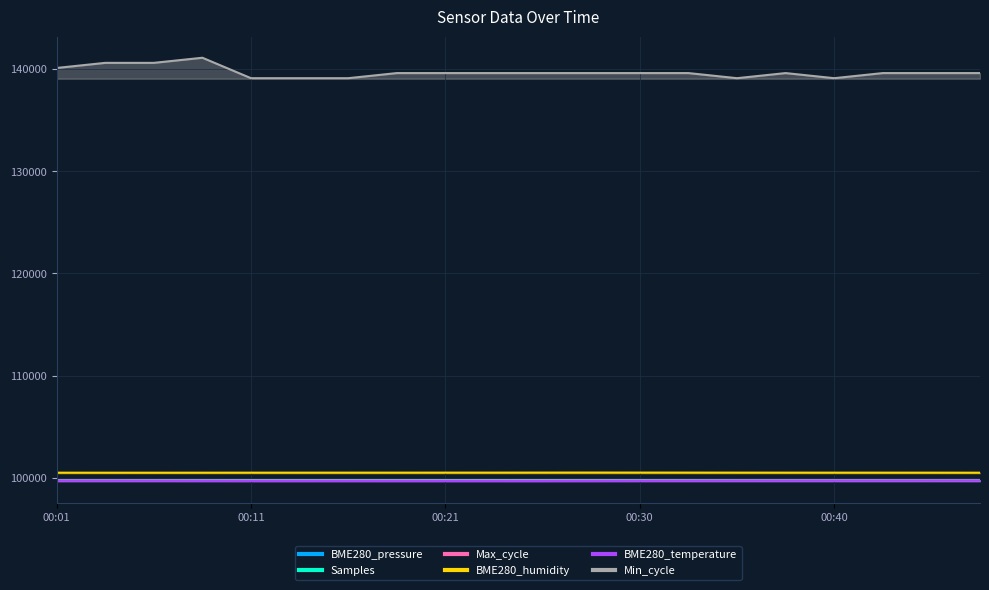

True or false: BME280_humidity has more than 0 interior local peaks.

True